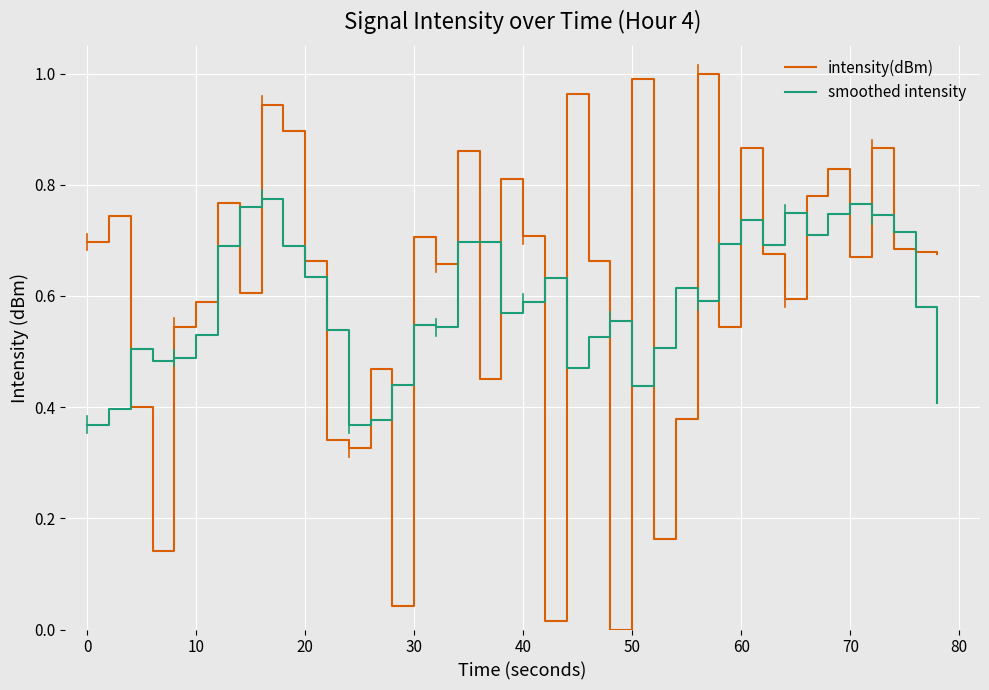

Which series has the largest range (max minus min)?

intensity(dBm)